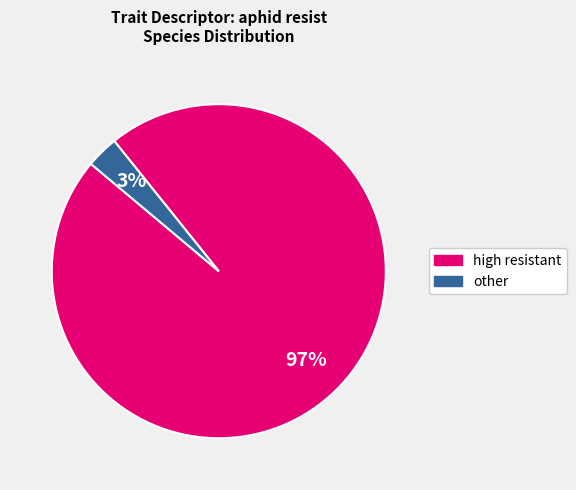

Rank the categories by value from highest to lowest.

high resistant, other